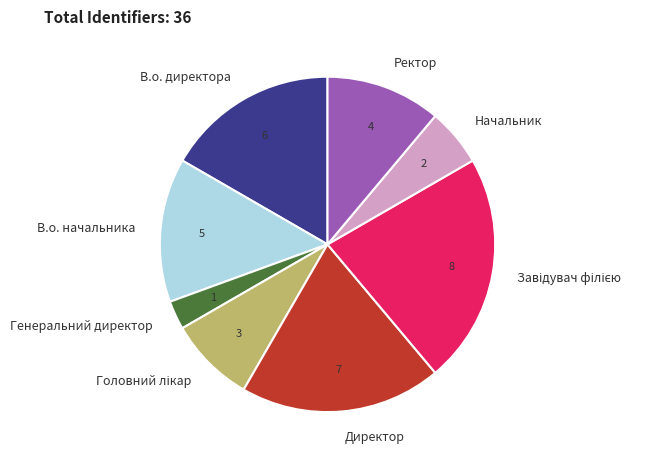

Is it true that Начальник is 20% of the pie?

False